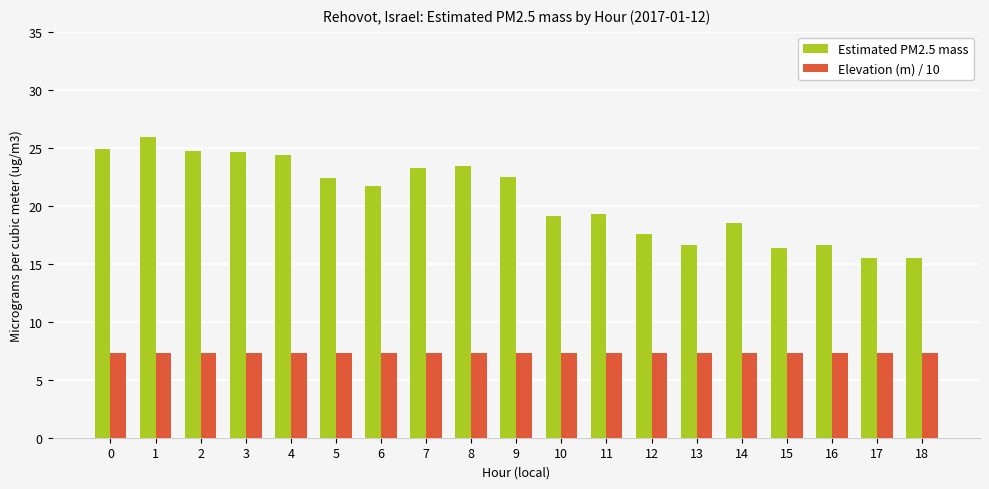

At how many categories does at least one series exceed 13?

19